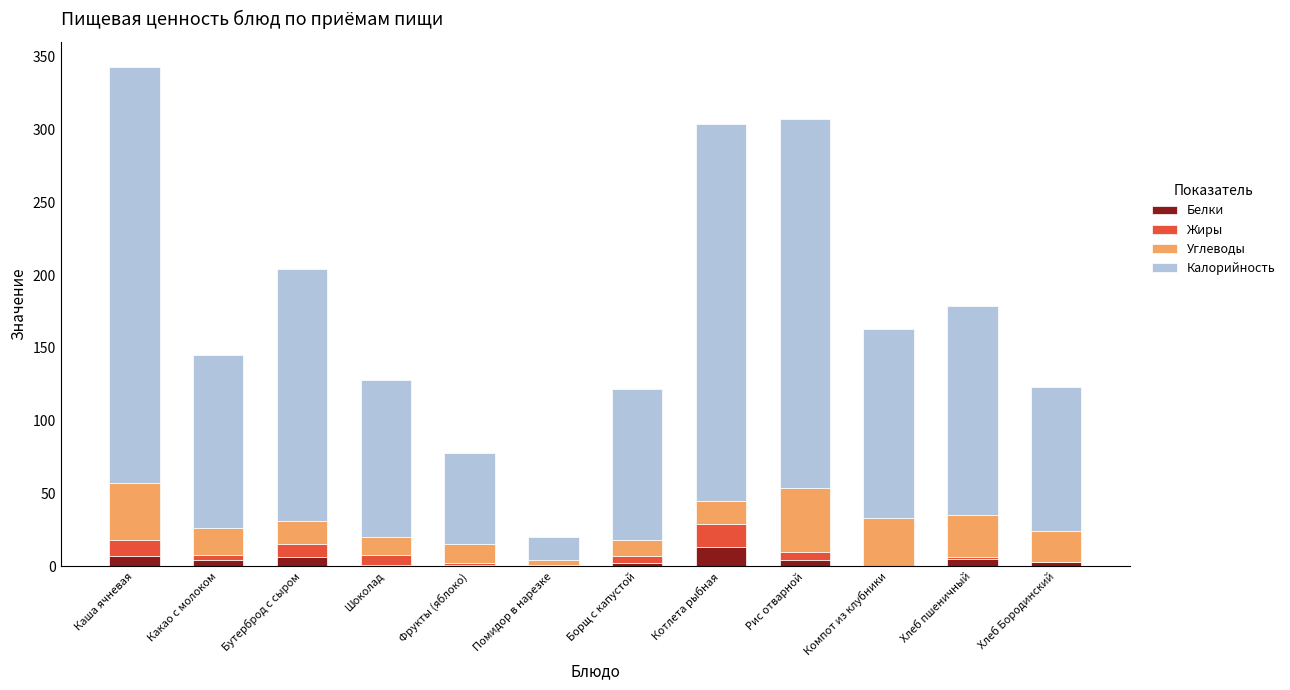

How many distinct data groups are displayed?

4